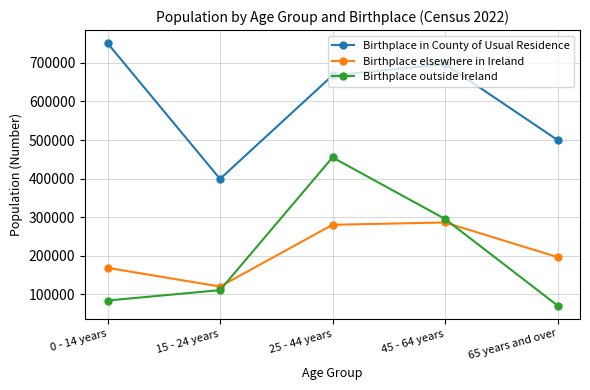

True or false: Birthplace outside Ireland and Birthplace in County of Usual Residence intersect in this chart.

False